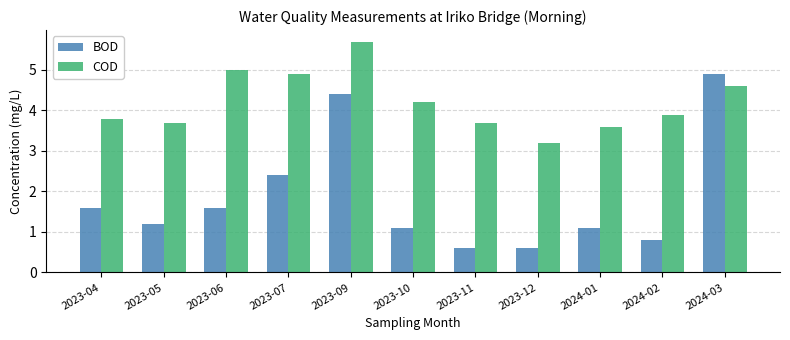

Is it true that BOD equals 1.1 at 2023-10?

True